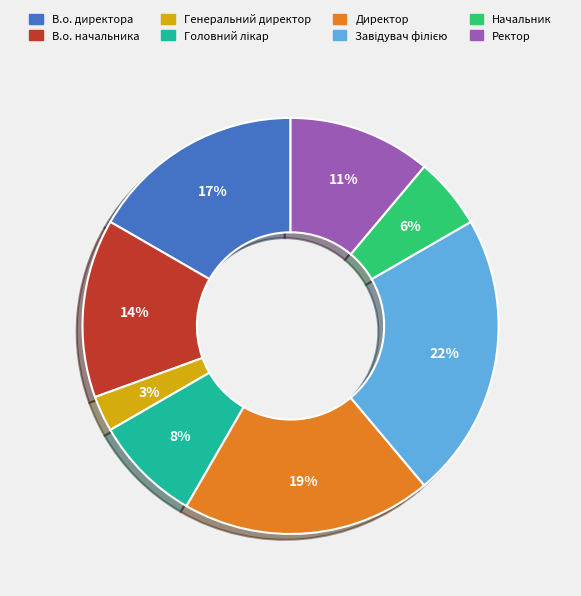

To the nearest percent, what percentage of the pie is Директор?

19%